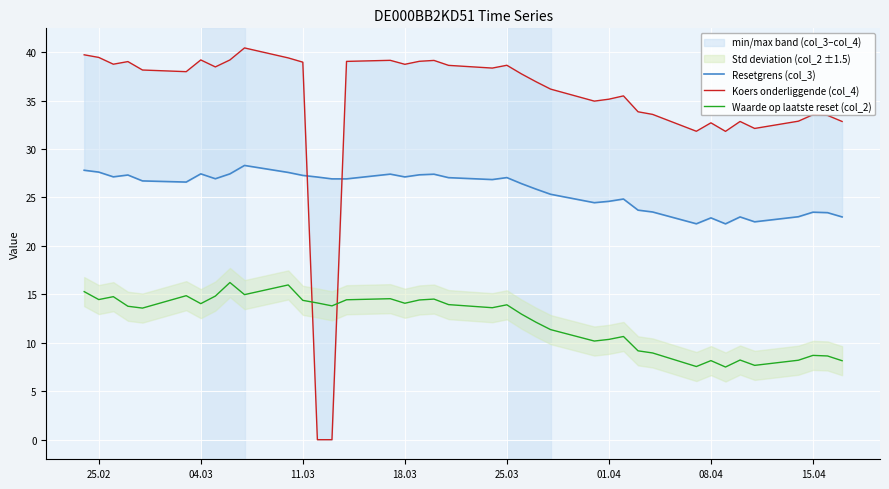

Is it true that Waarde op laatste reset (col_2) equals 10.3 at 01.04?

True